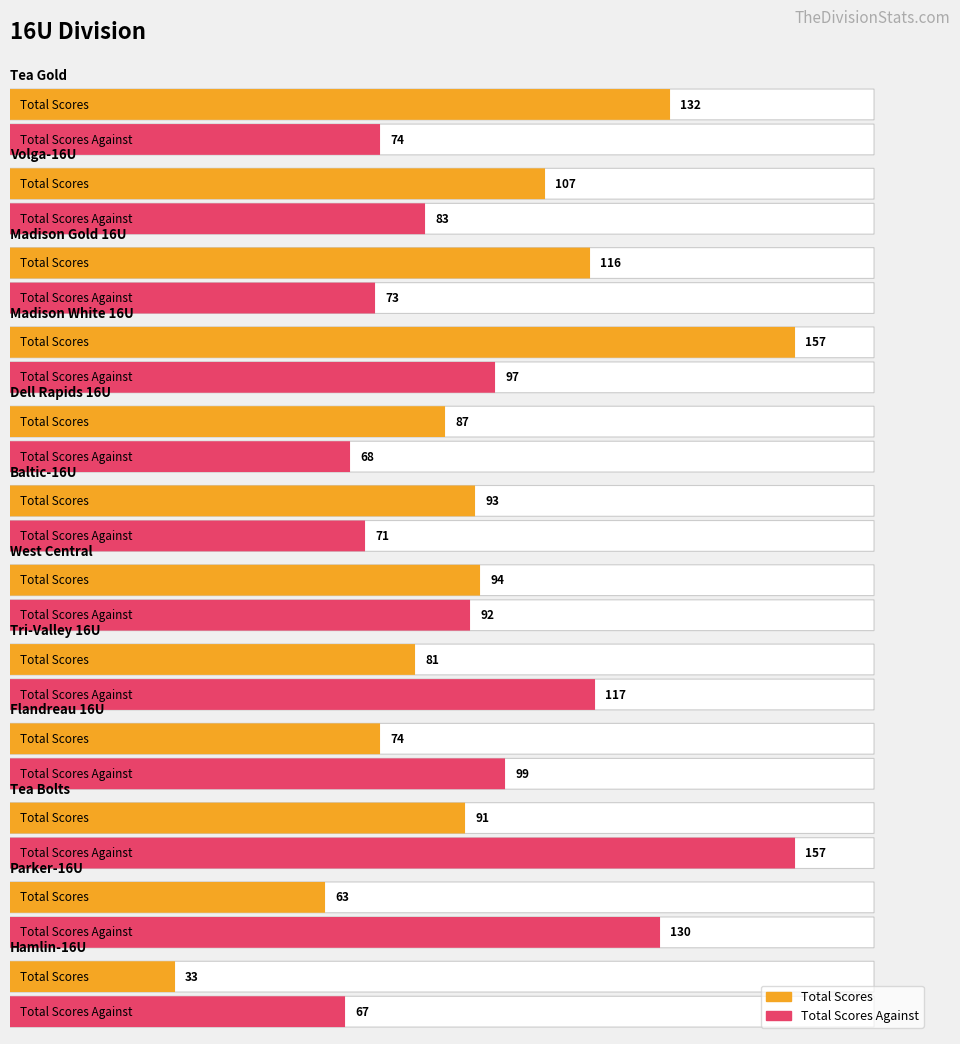

True or false: Total Scores Against has a value of 61 at Tri-Valley 16U.

False